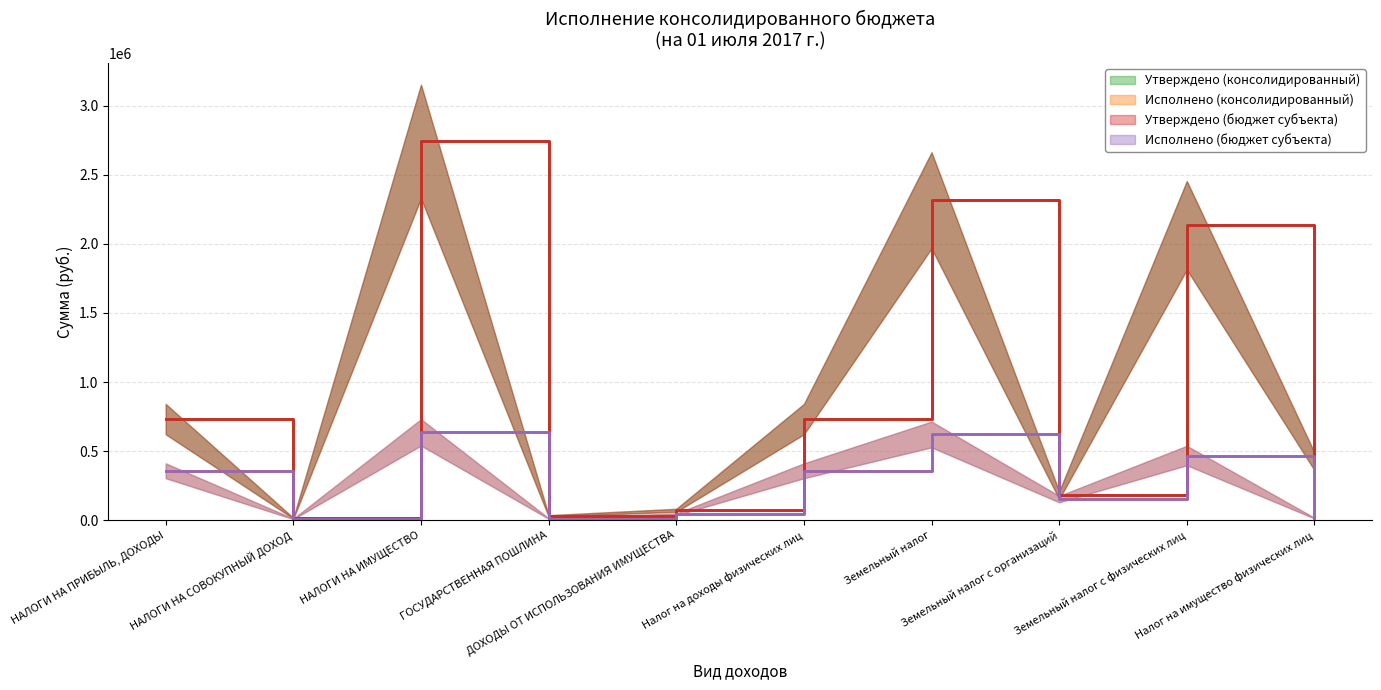

At НАЛОГИ НА СОВОКУПНЫЙ ДОХОД, list the series in order from largest to smallest.

Утверждено (консолидированный), Утверждено (бюджет субъекта), Исполнено (консолидированный), Исполнено (бюджет субъекта)